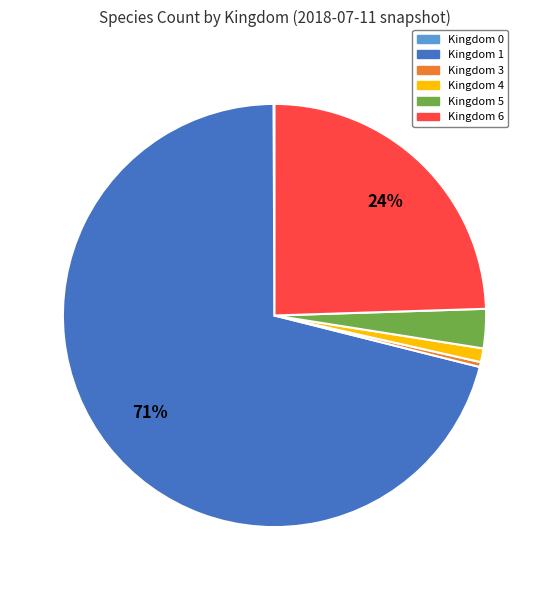

Is there a majority slice in this chart?

Yes